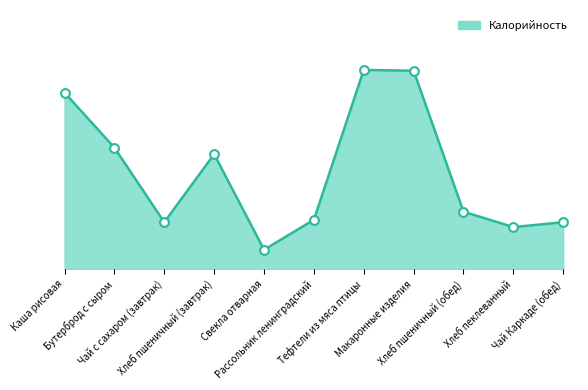

Does the chart have visible grid lines?

No